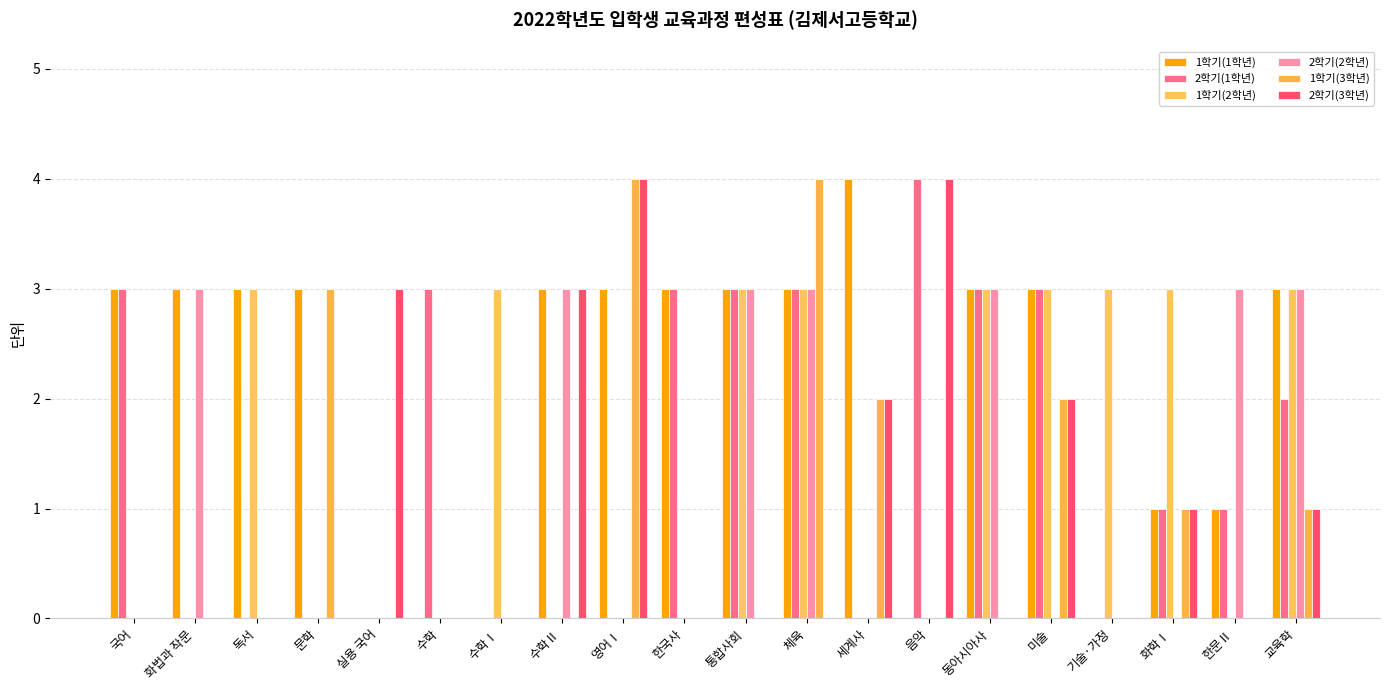

The value of 2학기(1학년) at 화학Ⅰ is 1. True or false?

True